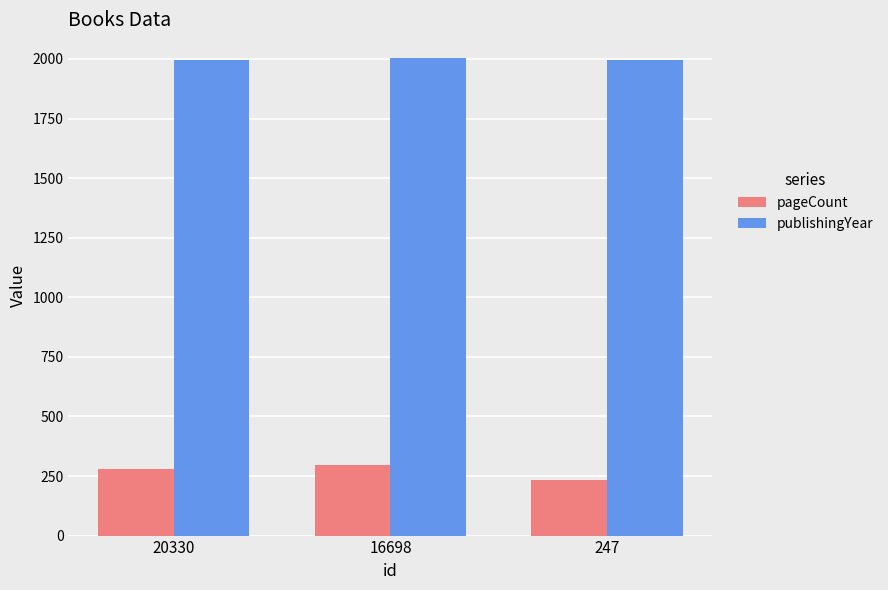

What is the maximum value for publishingYear?

2003